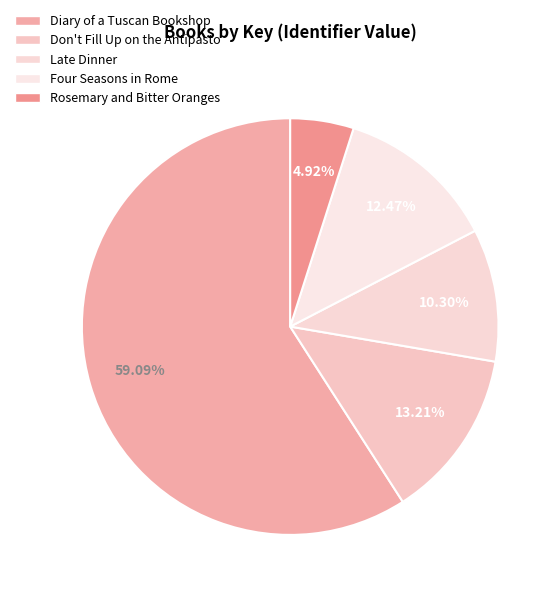

Which slice is the largest?

Diary of a Tuscan Bookshop